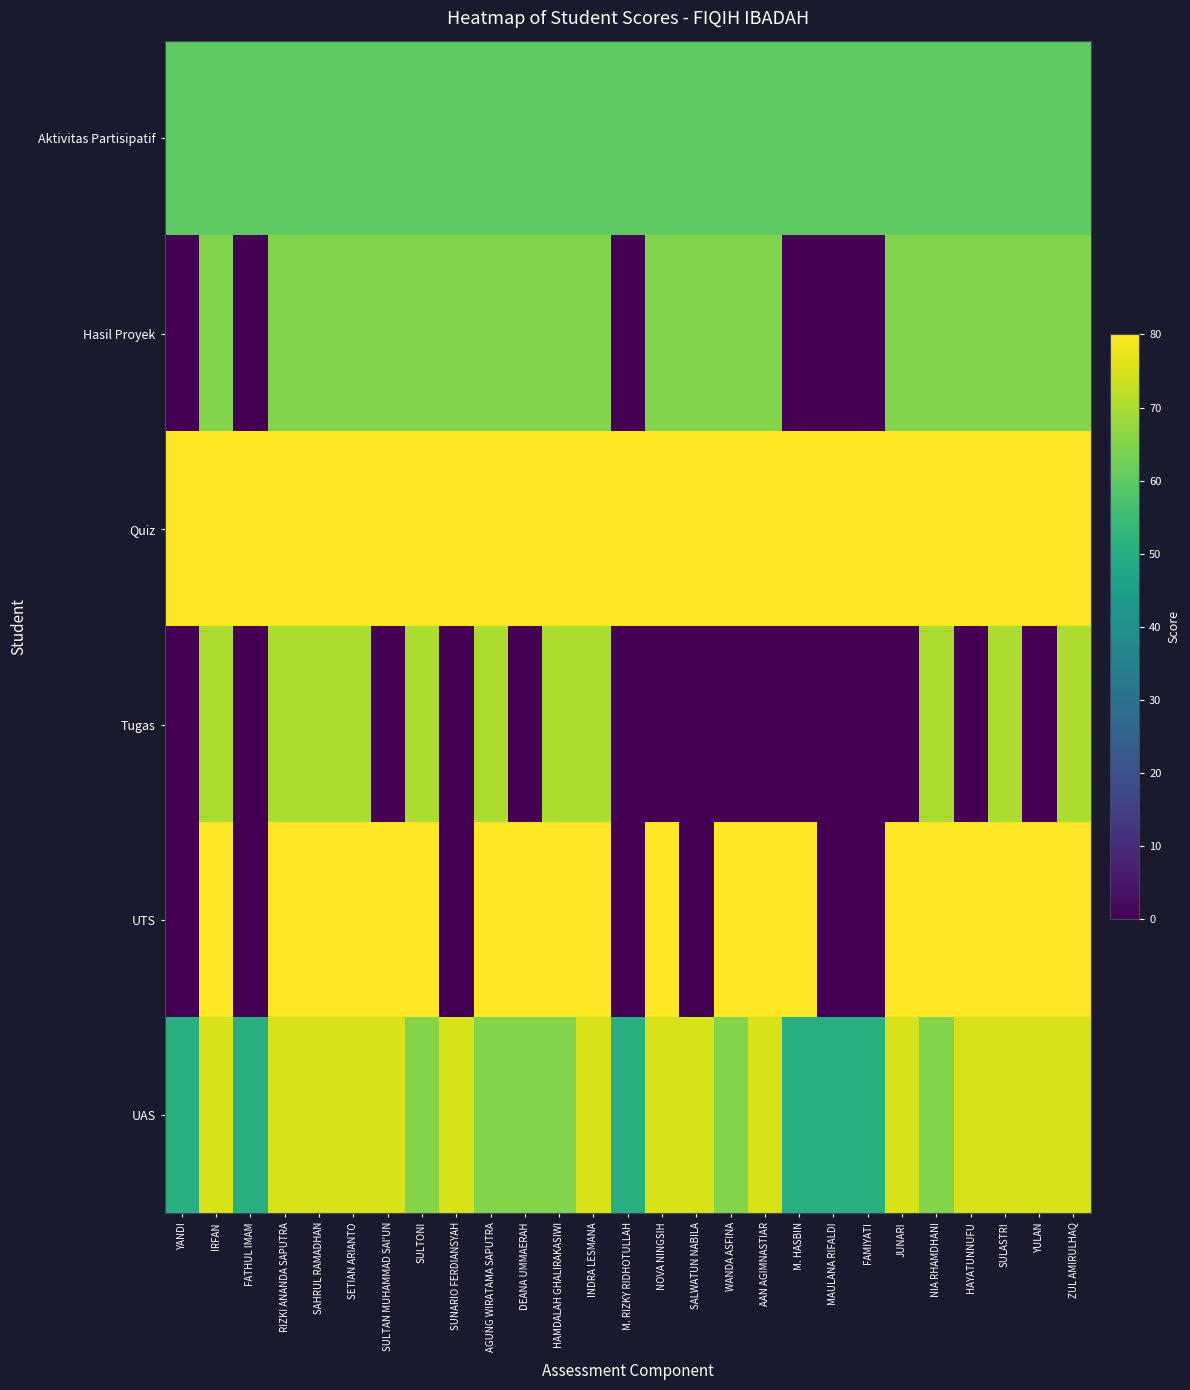

Reading right to left, list all the values displayed in this chart.

Aktivitas Partisipatif: ZUL AMIRULHAQ=60	YULAN=60	SULASTRI=60	HAYATUNNUFU=60	NIA RHAMDHANI=60	JUNARI=60	FAMIYATI=60	MAULANA RIFALDI=60	M. HASBIN=60	AAN AGIMNASTIAR=60	WANDA ASFINA=60	SALWATUN NABILA=60	NOVA NINGSIH=60	M. RIZKY RIDHOTULLAH=60	INDRA LESMANA=60	HAMDALAH GHALIRAKASIWI=60	DEANA UMMAERAH=60	AGUNG WIRATAMA SAPUTRA=60	SUNARIO FERDIANSYAH=60	SULTONI=60	SULTAN MUHAMMAD SAI'UN=60	SETIAN ARIANTO=60	SAHRUL RAMADHAN=60	RIZKI ANANDA SAPUTRA=60	FATHUL IMAM=60	IRFAN=60	YANDI=60
Hasil Proyek: ZUL AMIRULHAQ=65	YULAN=65	SULASTRI=65	HAYATUNNUFU=65	NIA RHAMDHANI=65	JUNARI=65	FAMIYATI=0	MAULANA RIFALDI=0	M. HASBIN=0	AAN AGIMNASTIAR=65	WANDA ASFINA=65	SALWATUN NABILA=65	NOVA NINGSIH=65	M. RIZKY RIDHOTULLAH=0	INDRA LESMANA=65	HAMDALAH GHALIRAKASIWI=65	DEANA UMMAERAH=65	AGUNG WIRATAMA SAPUTRA=65	SUNARIO FERDIANSYAH=65	SULTONI=65	SULTAN MUHAMMAD SAI'UN=65	SETIAN ARIANTO=65	SAHRUL RAMADHAN=65	RIZKI ANANDA SAPUTRA=65	FATHUL IMAM=0	IRFAN=65	YANDI=0
Quiz: ZUL AMIRULHAQ=80	YULAN=80	SULASTRI=80	HAYATUNNUFU=80	NIA RHAMDHANI=80	JUNARI=80	FAMIYATI=80	MAULANA RIFALDI=80	M. HASBIN=80	AAN AGIMNASTIAR=80	WANDA ASFINA=80	SALWATUN NABILA=80	NOVA NINGSIH=80	M. RIZKY RIDHOTULLAH=80	INDRA LESMANA=80	HAMDALAH GHALIRAKASIWI=80	DEANA UMMAERAH=80	AGUNG WIRATAMA SAPUTRA=80	SUNARIO FERDIANSYAH=80	SULTONI=80	SULTAN MUHAMMAD SAI'UN=80	SETIAN ARIANTO=80	SAHRUL RAMADHAN=80	RIZKI ANANDA SAPUTRA=80	FATHUL IMAM=80	IRFAN=80	YANDI=80
Tugas: ZUL AMIRULHAQ=70	YULAN=0	SULASTRI=70	HAYATUNNUFU=0	NIA RHAMDHANI=70	JUNARI=0	FAMIYATI=0	MAULANA RIFALDI=0	M. HASBIN=0	AAN AGIMNASTIAR=0	WANDA ASFINA=0	SALWATUN NABILA=0	NOVA NINGSIH=0	M. RIZKY RIDHOTULLAH=0	INDRA LESMANA=70	HAMDALAH GHALIRAKASIWI=70	DEANA UMMAERAH=0	AGUNG WIRATAMA SAPUTRA=70	SUNARIO FERDIANSYAH=0	SULTONI=70	SULTAN MUHAMMAD SAI'UN=0	SETIAN ARIANTO=70	SAHRUL RAMADHAN=70	RIZKI ANANDA SAPUTRA=70	FATHUL IMAM=0	IRFAN=70	YANDI=0
UTS: ZUL AMIRULHAQ=80	YULAN=80	SULASTRI=80	HAYATUNNUFU=80	NIA RHAMDHANI=80	JUNARI=80	FAMIYATI=0	MAULANA RIFALDI=0	M. HASBIN=80	AAN AGIMNASTIAR=80	WANDA ASFINA=80	SALWATUN NABILA=0	NOVA NINGSIH=80	M. RIZKY RIDHOTULLAH=0	INDRA LESMANA=80	HAMDALAH GHALIRAKASIWI=80	DEANA UMMAERAH=80	AGUNG WIRATAMA SAPUTRA=80	SUNARIO FERDIANSYAH=0	SULTONI=80	SULTAN MUHAMMAD SAI'UN=80	SETIAN ARIANTO=80	SAHRUL RAMADHAN=80	RIZKI ANANDA SAPUTRA=80	FATHUL IMAM=0	IRFAN=80	YANDI=0
UAS: ZUL AMIRULHAQ=75	YULAN=75	SULASTRI=75	HAYATUNNUFU=75	NIA RHAMDHANI=65	JUNARI=75	FAMIYATI=50	MAULANA RIFALDI=50	M. HASBIN=50	AAN AGIMNASTIAR=75	WANDA ASFINA=65	SALWATUN NABILA=75	NOVA NINGSIH=75	M. RIZKY RIDHOTULLAH=50	INDRA LESMANA=75	HAMDALAH GHALIRAKASIWI=65	DEANA UMMAERAH=65	AGUNG WIRATAMA SAPUTRA=65	SUNARIO FERDIANSYAH=75	SULTONI=65	SULTAN MUHAMMAD SAI'UN=75	SETIAN ARIANTO=75	SAHRUL RAMADHAN=75	RIZKI ANANDA SAPUTRA=75	FATHUL IMAM=50	IRFAN=75	YANDI=50